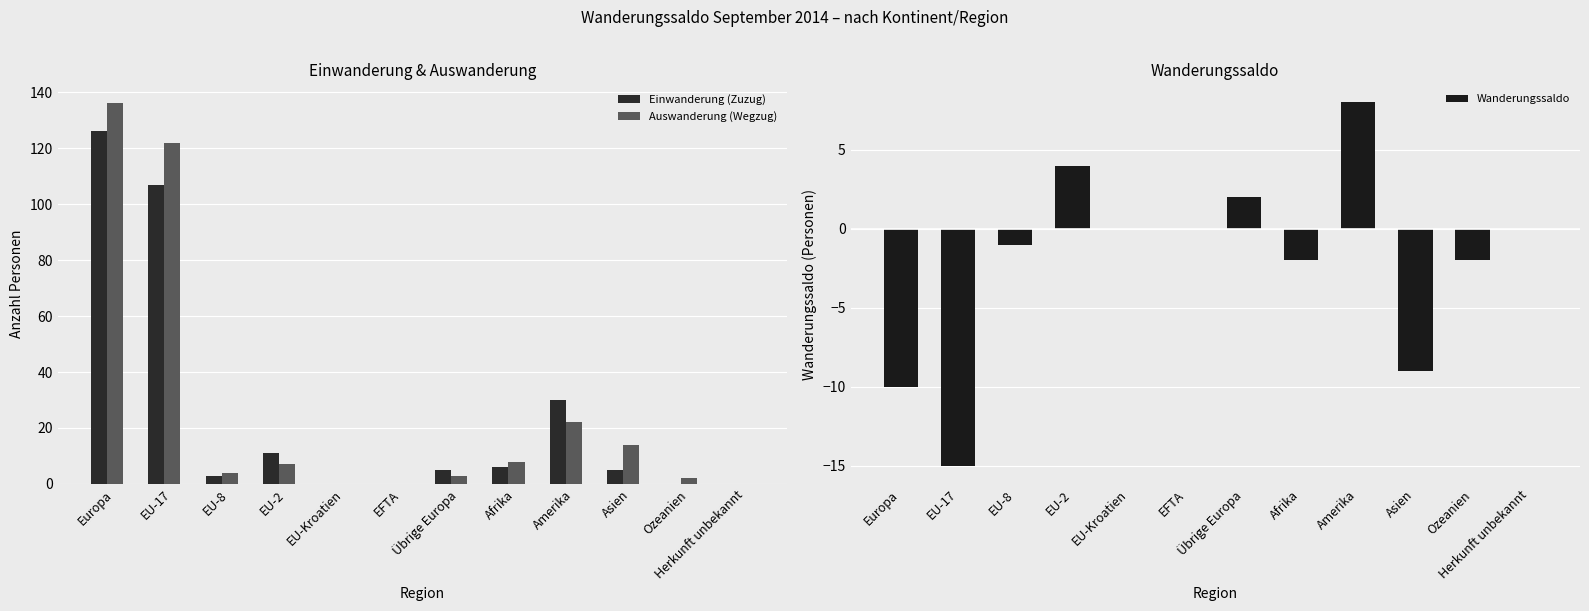

Which category has the highest value in the Auswanderung (Wegzug) series?

Europa